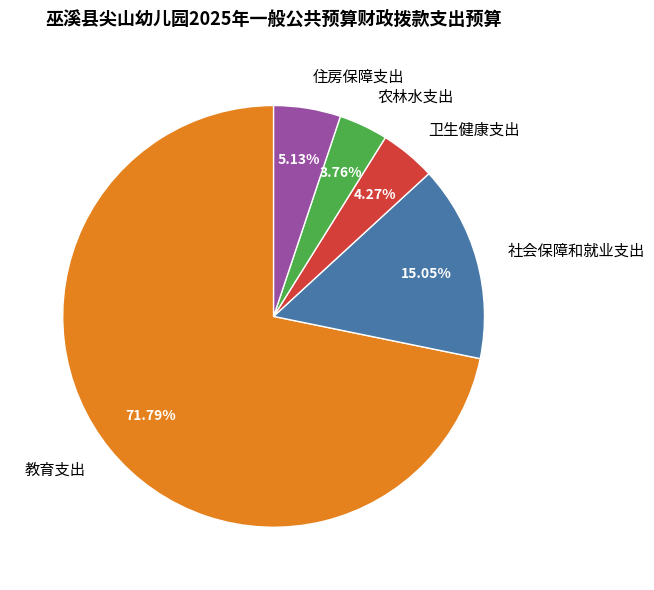

What is the majority slice?

教育支出